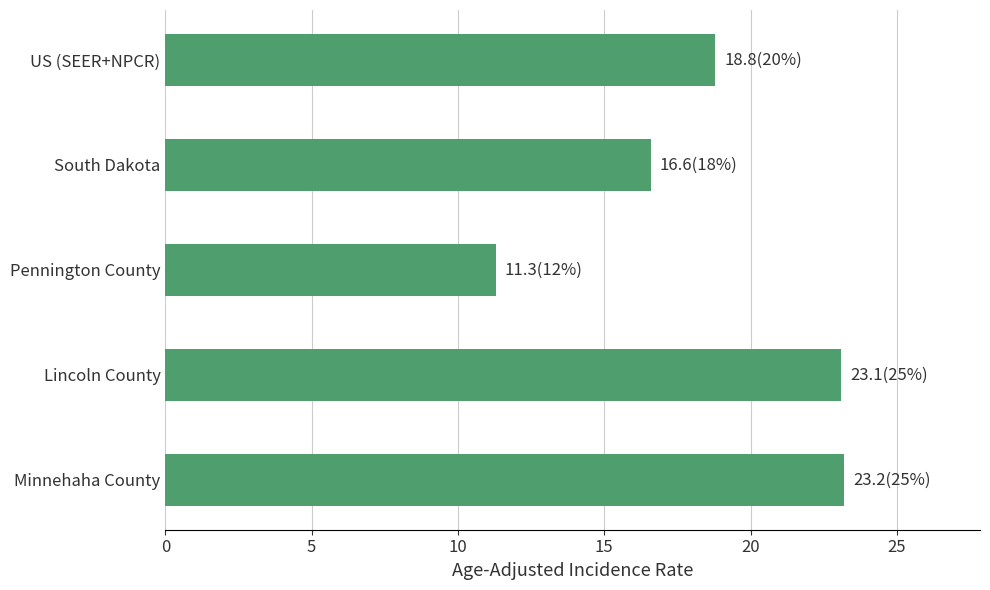

Read the value at US (SEER+NPCR).

18.8